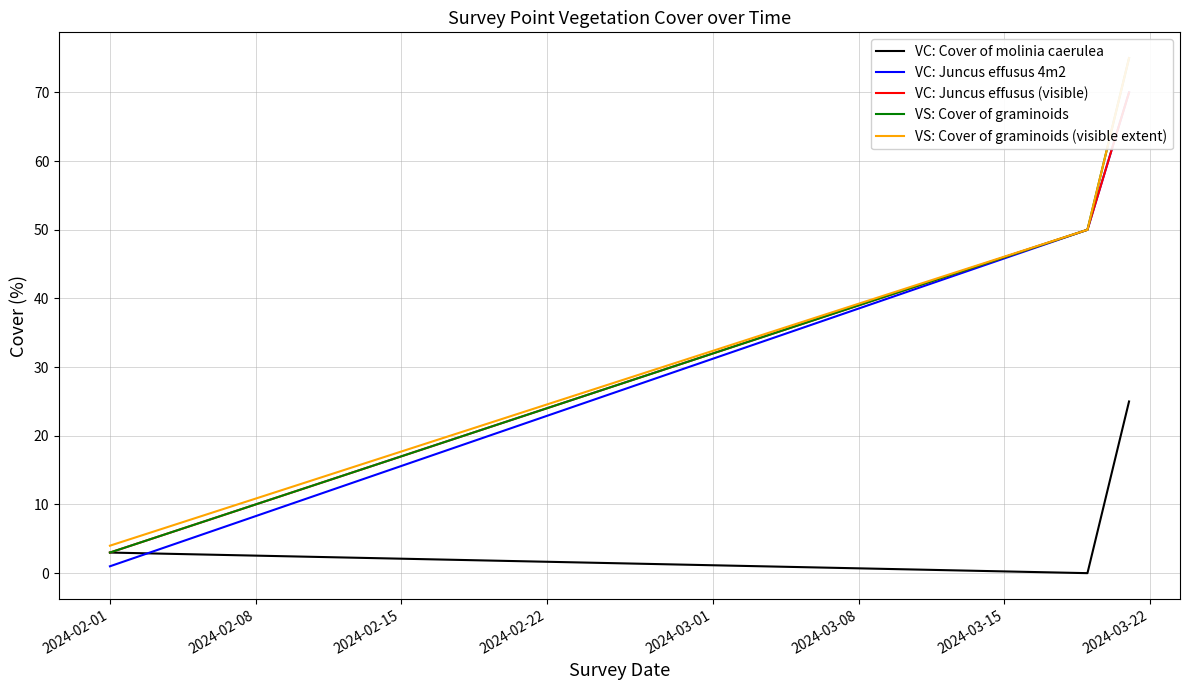

What is the highest value of the VC: Cover of molinia caerulea series?

25